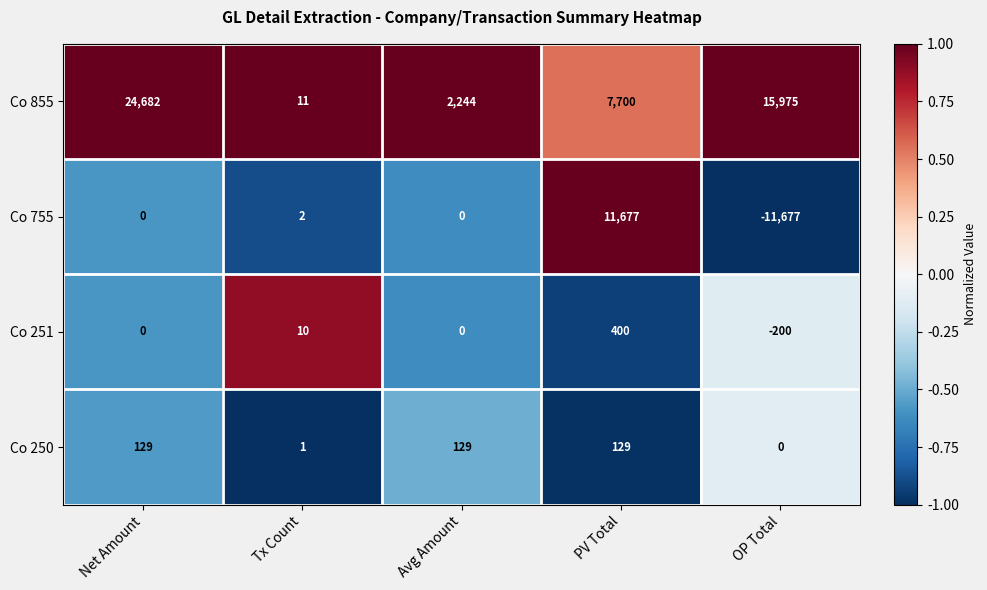

The value of Co 251 at Avg Amount is 0. True or false?

True